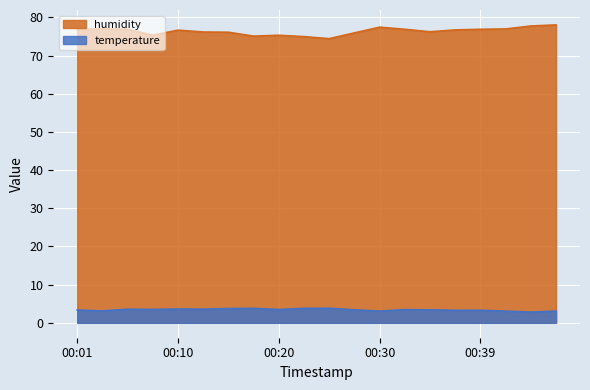

What is the spread (max minus min) of values at 17:00?

68.0